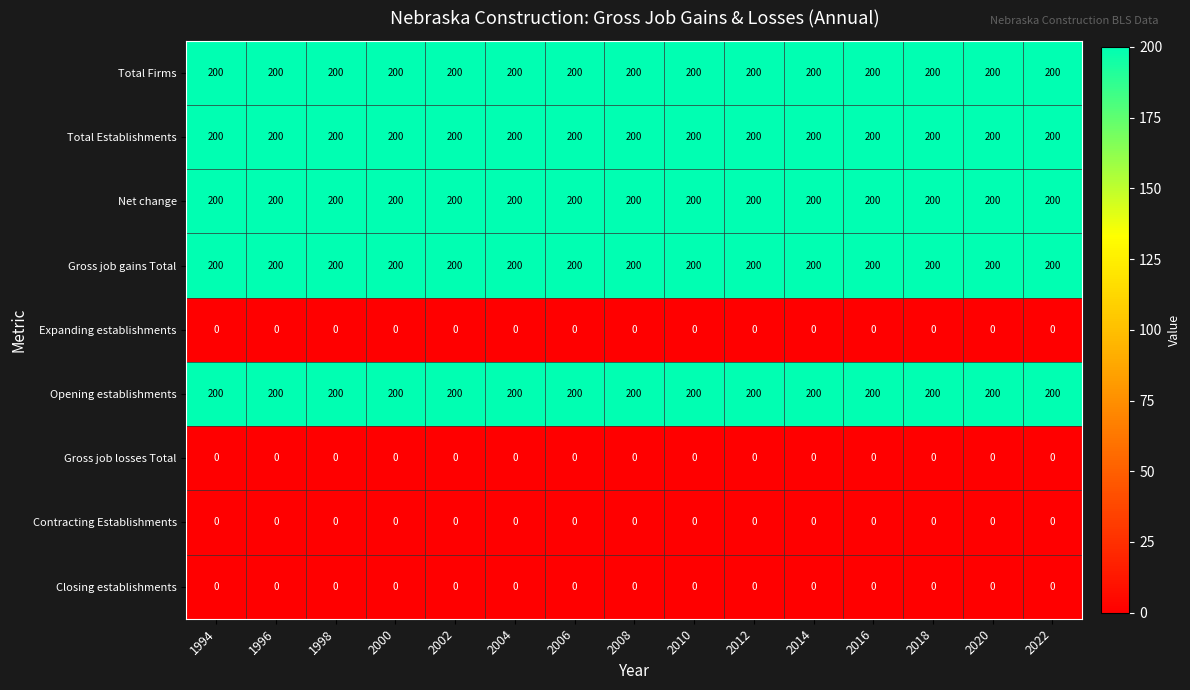

What is the total value across all series at 1996?

1000